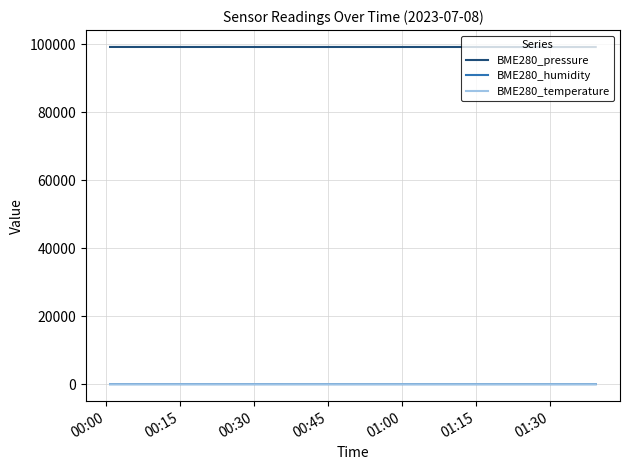

True or false: BME280_pressure and BME280_humidity intersect in this chart.

False